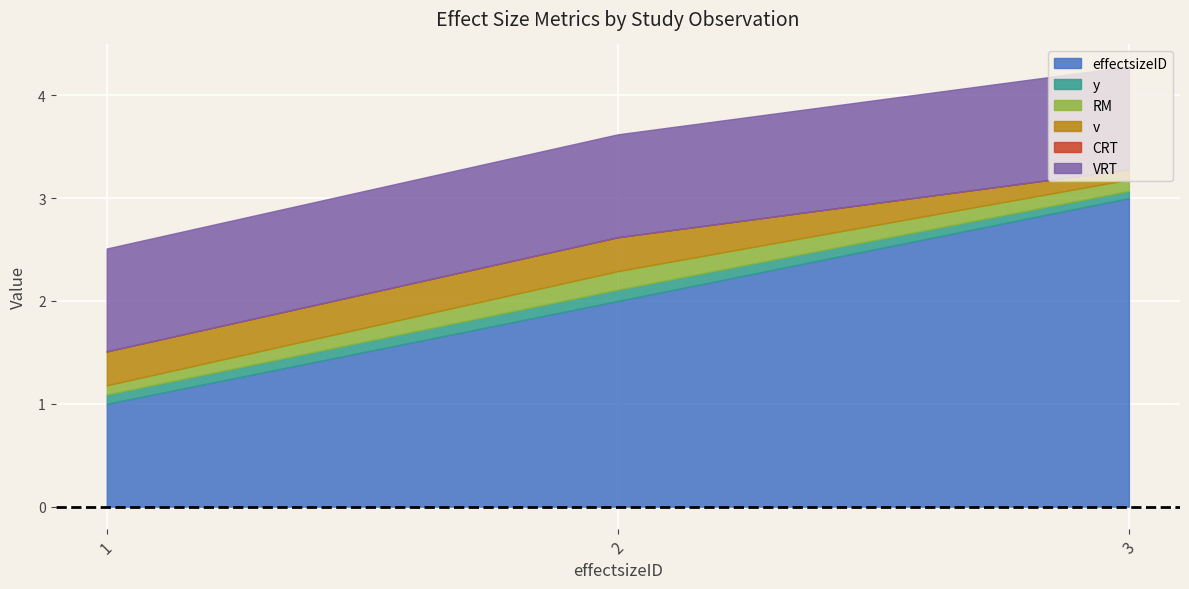

What is the maximum value for RM?

0.2